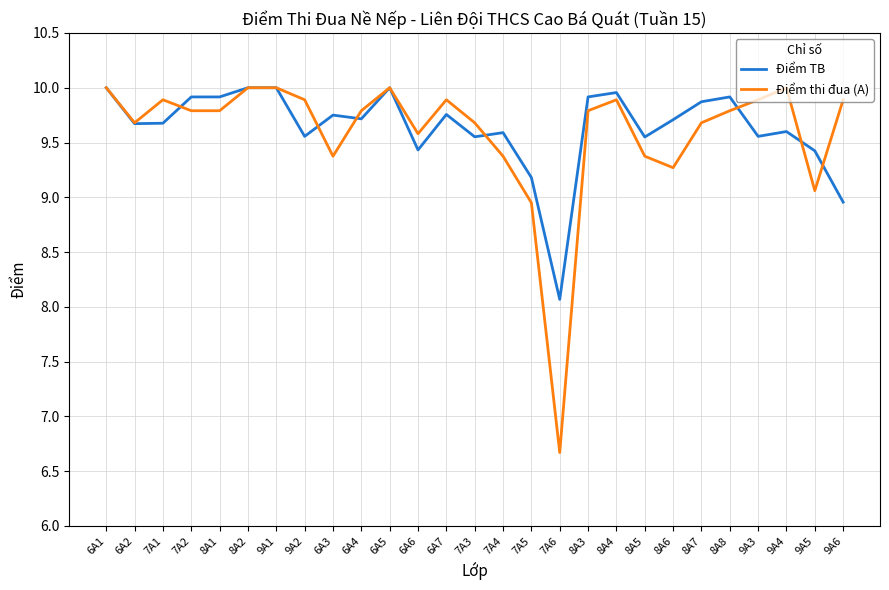

Which series has the largest total across all categories?

Điểm TB